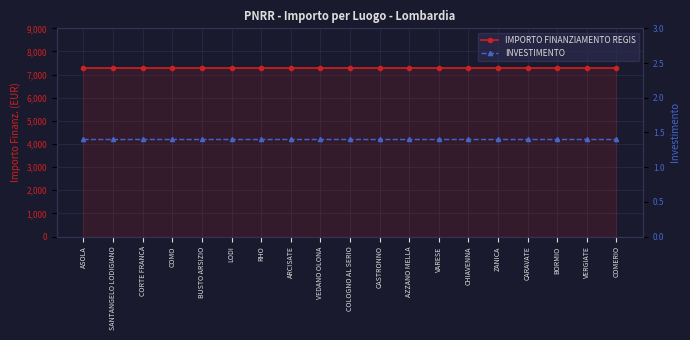

Which category has the lowest value across all series?

ASOLA